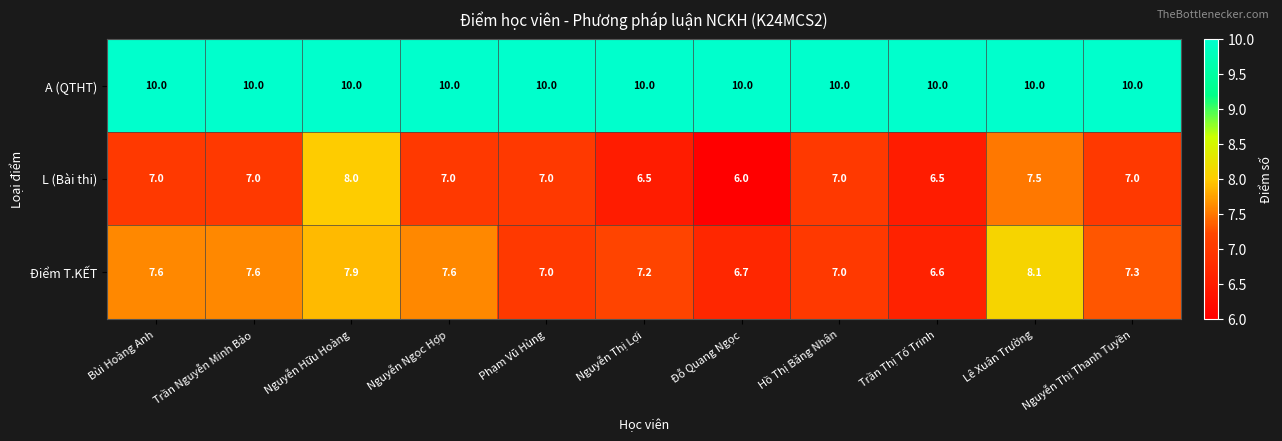

What value does the A (QTHT) series have at Nguyễn Thị Thanh Tuyền?

10.0